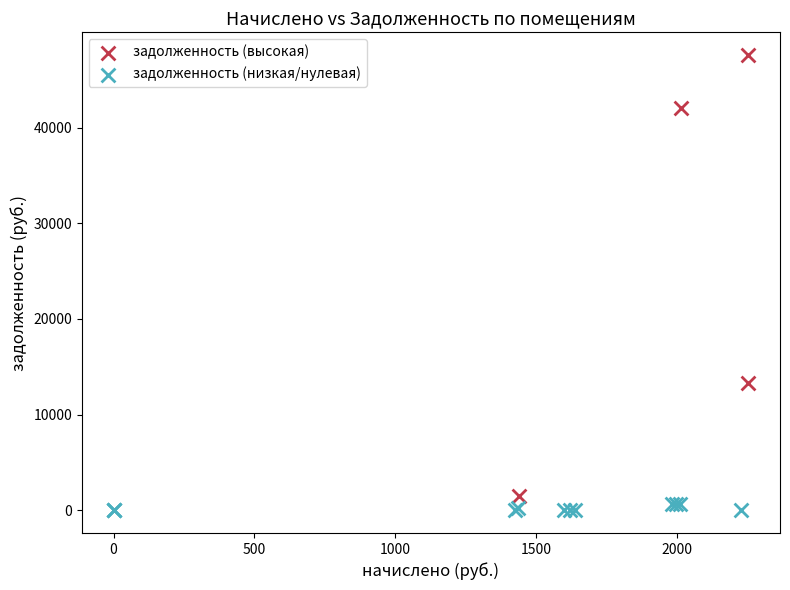

Which series has the widest spread of Y values?

задолженность (высокая)